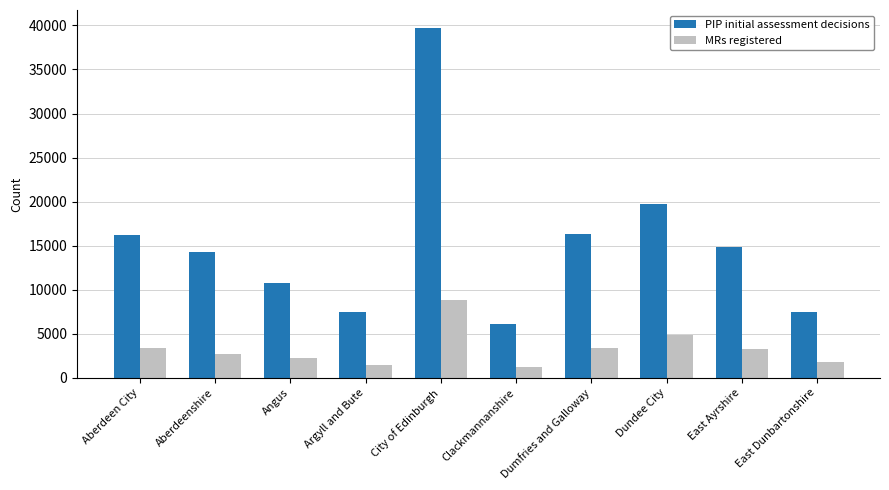

At which label does PIP initial assessment decisions reach its peak?

City of Edinburgh